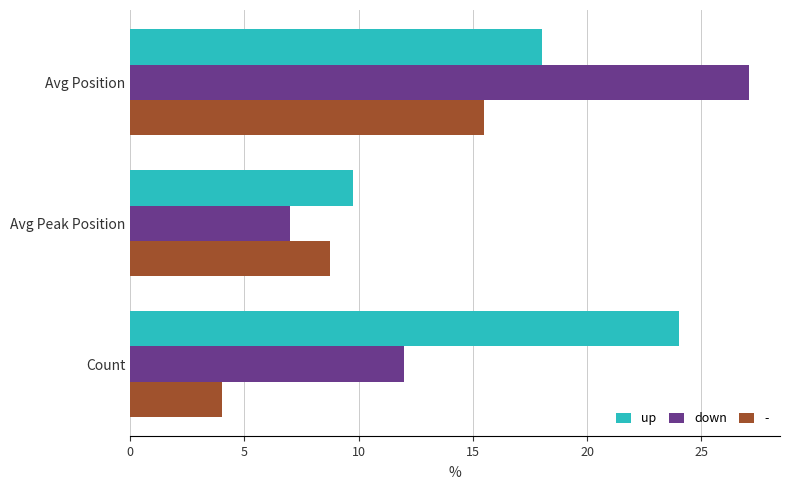

List the series in order of their peak value, lowest first.

-, up, down